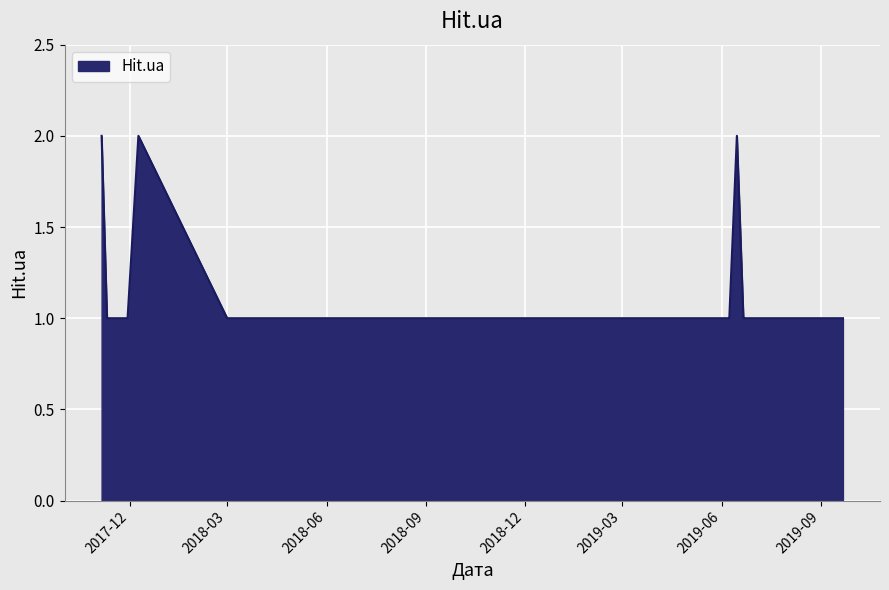

Count the number of data series in this chart.

1